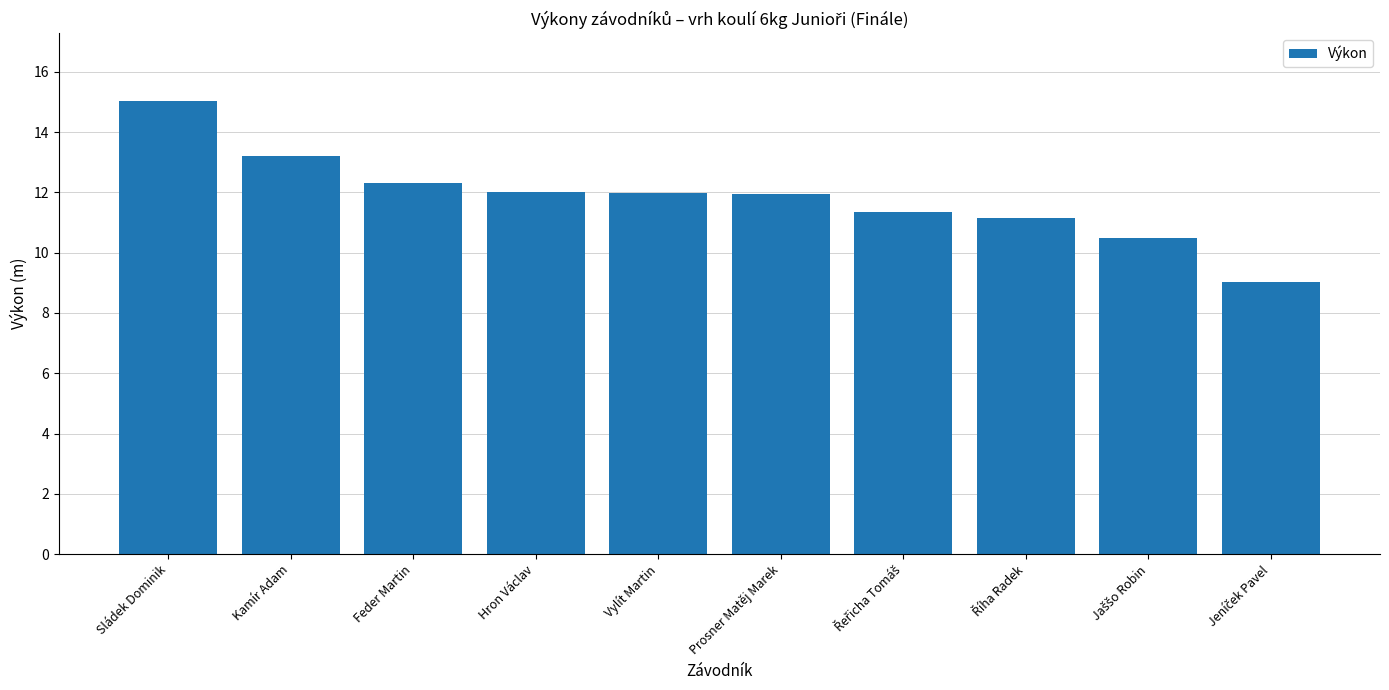

What value does the data have at Kamír Adam?

13.2